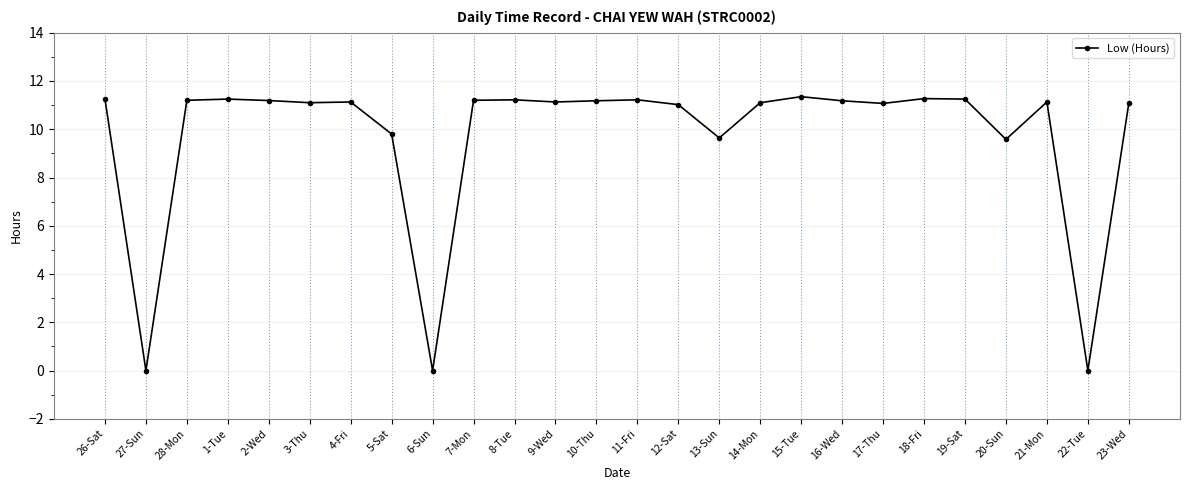

At which category does the data reach its first local valley?

27-Sun